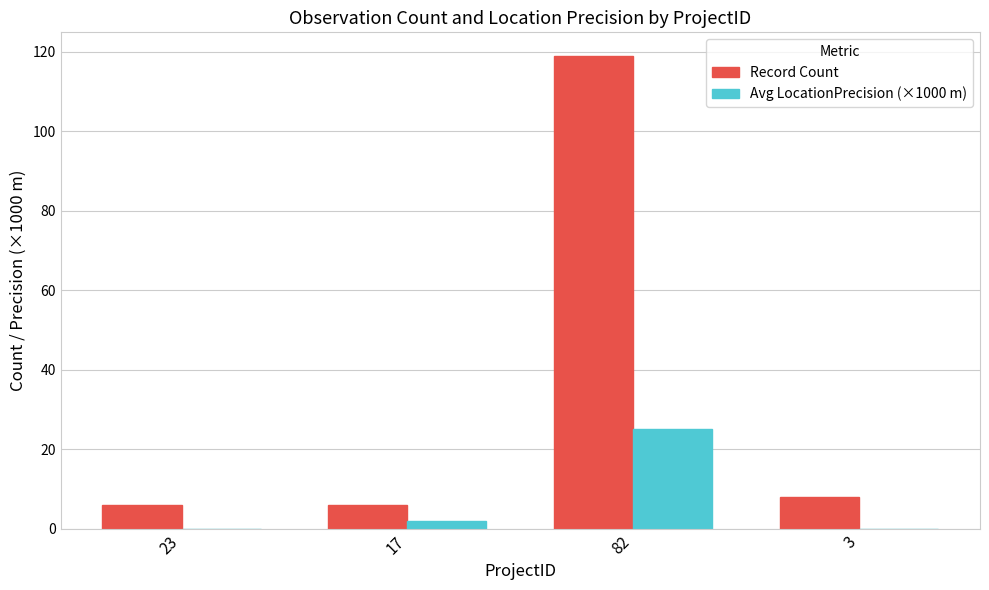

What is the sum of all Avg LocationPrecision (×1000 m) values?

27